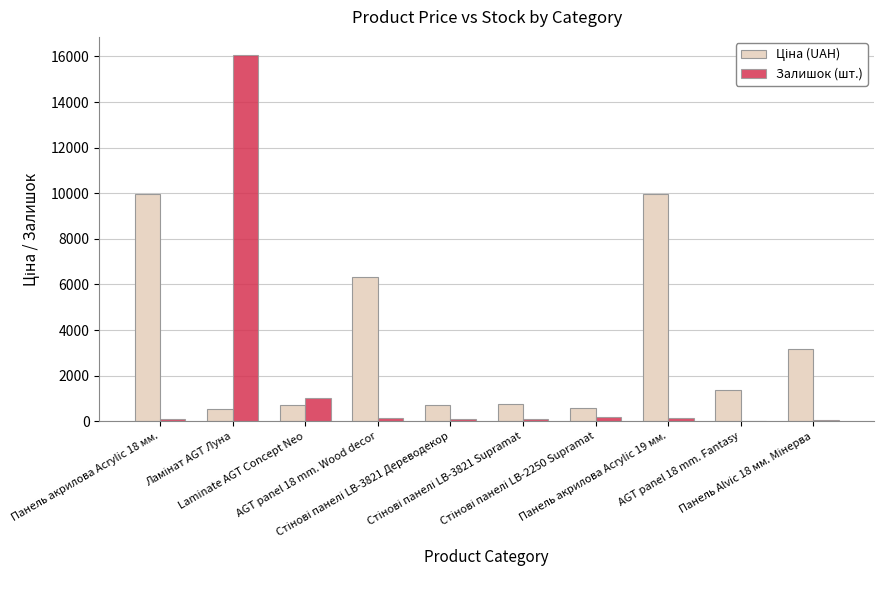

What is the maximum value shown in the chart?

16053.0